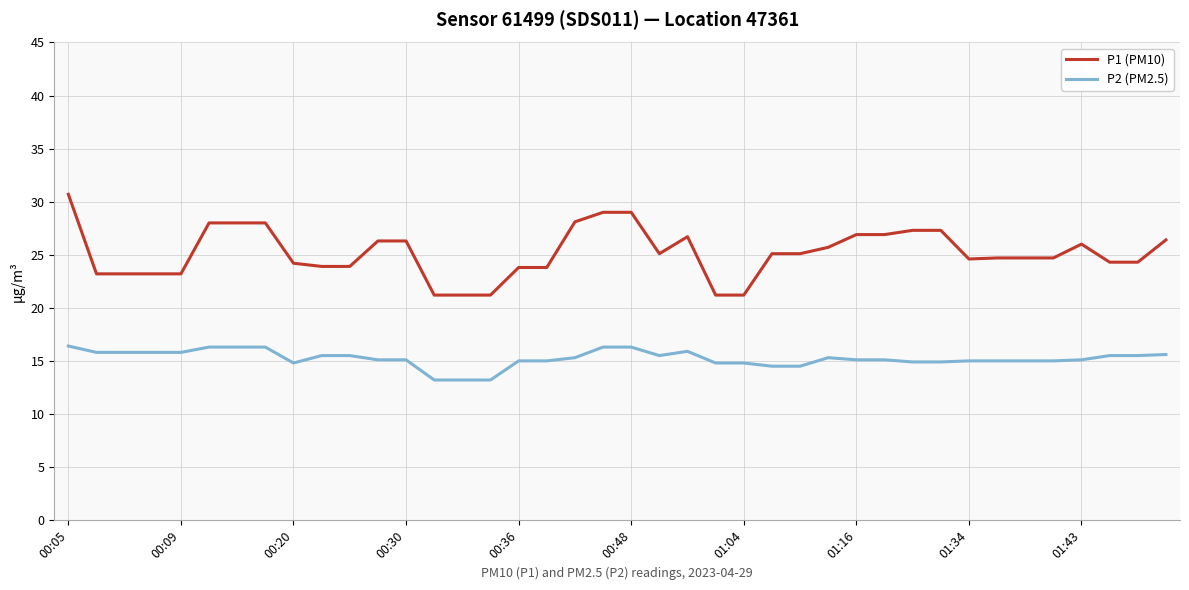

What is the average value of the P1 (PM10) series?

25.2